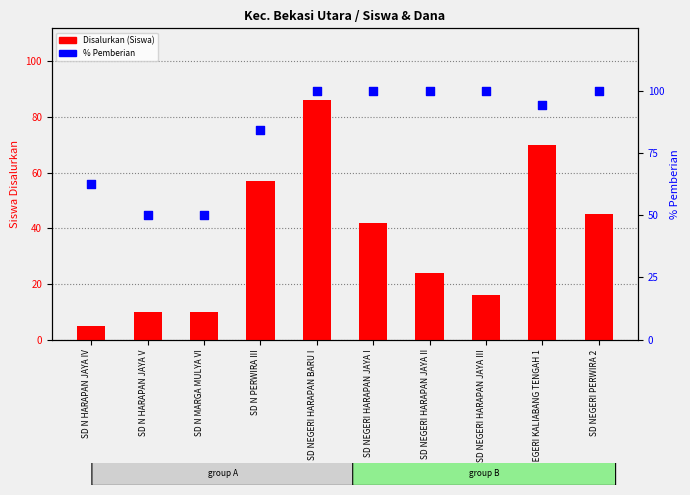

Which series has the widest spread of Y values?

Disalurkan (Siswa)